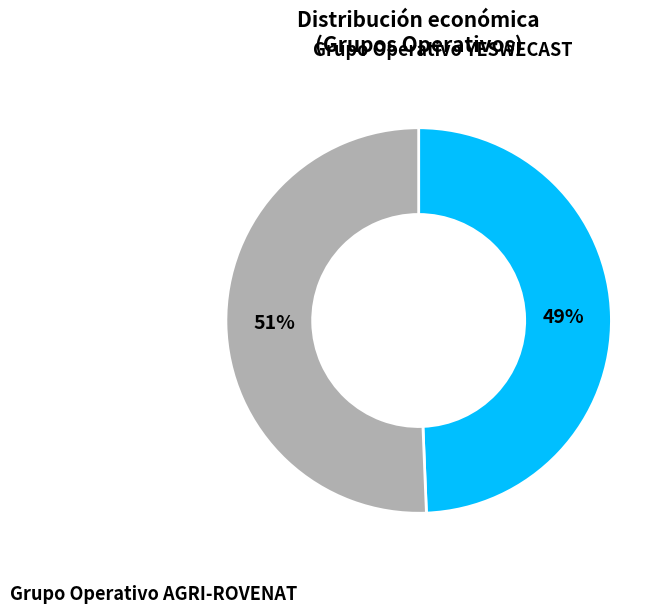

How many slices are in this pie chart?

2